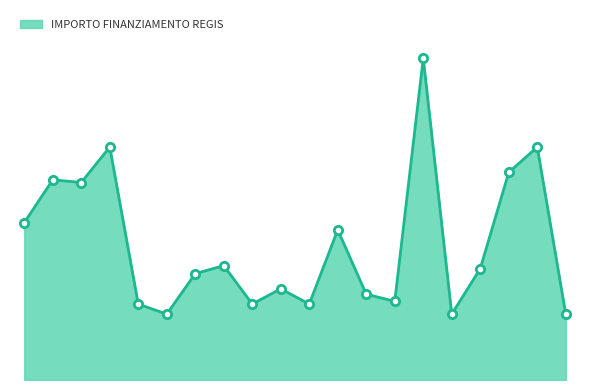

Is this an area chart (filled region under the line)?

Yes